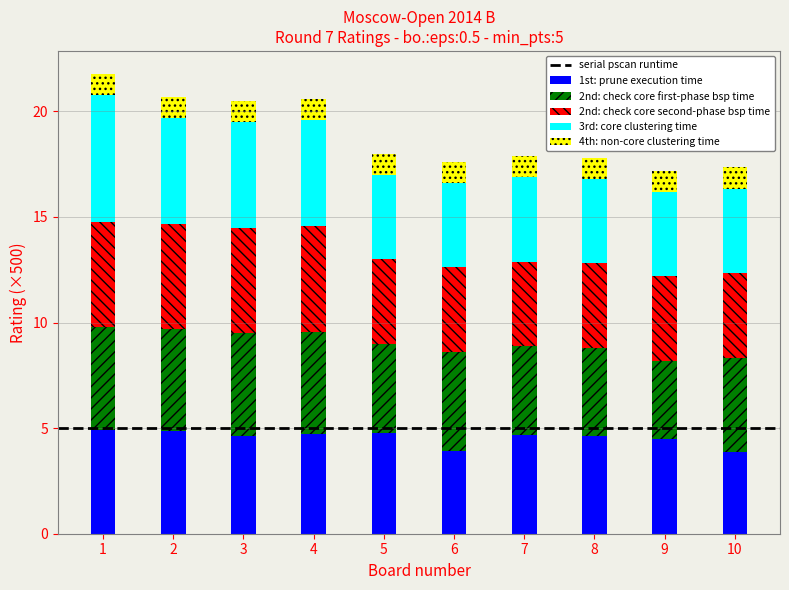

The value of 1st: prune execution time at 5 is 2.1. True or false?

False